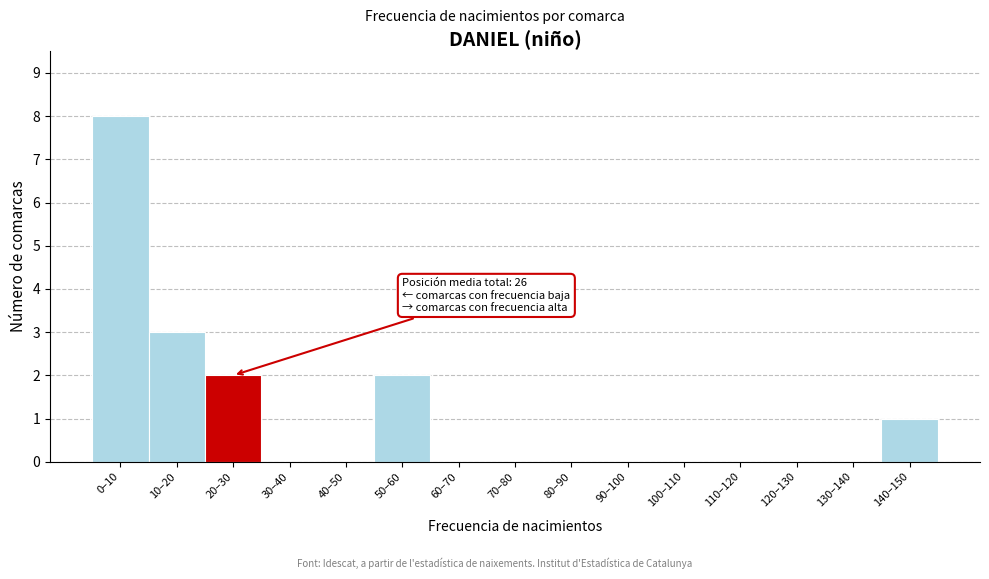

Reading left to right, transcribe all the data shown in this chart.

0–10=8	10–20=3	20–30=2	30–40=0	40–50=0	50–60=2	60–70=0	70–80=0	80–90=0	90–100=0	100–110=0	110–120=0	120–130=0	130–140=0	140–150=1